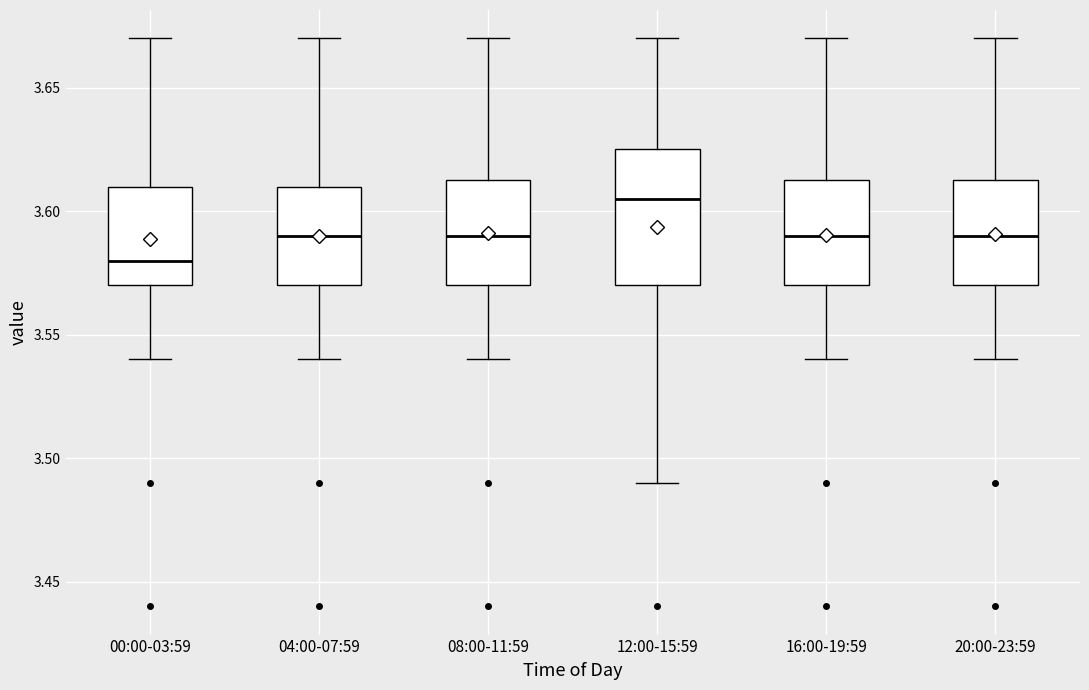

Which box is the tallest, from its lower edge to its upper edge?

12:00-15:59